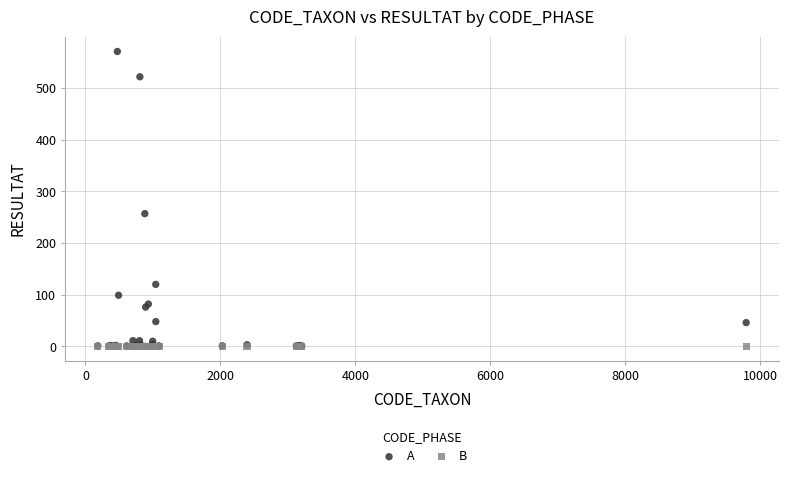

In the A series, what Y value is closest to 285?

257